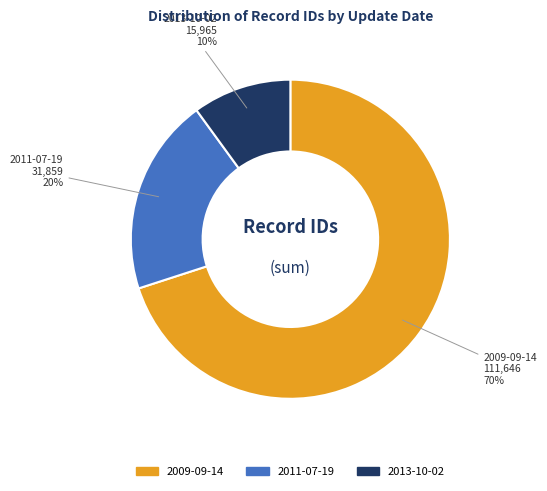

Does any single category account for the majority?

Yes